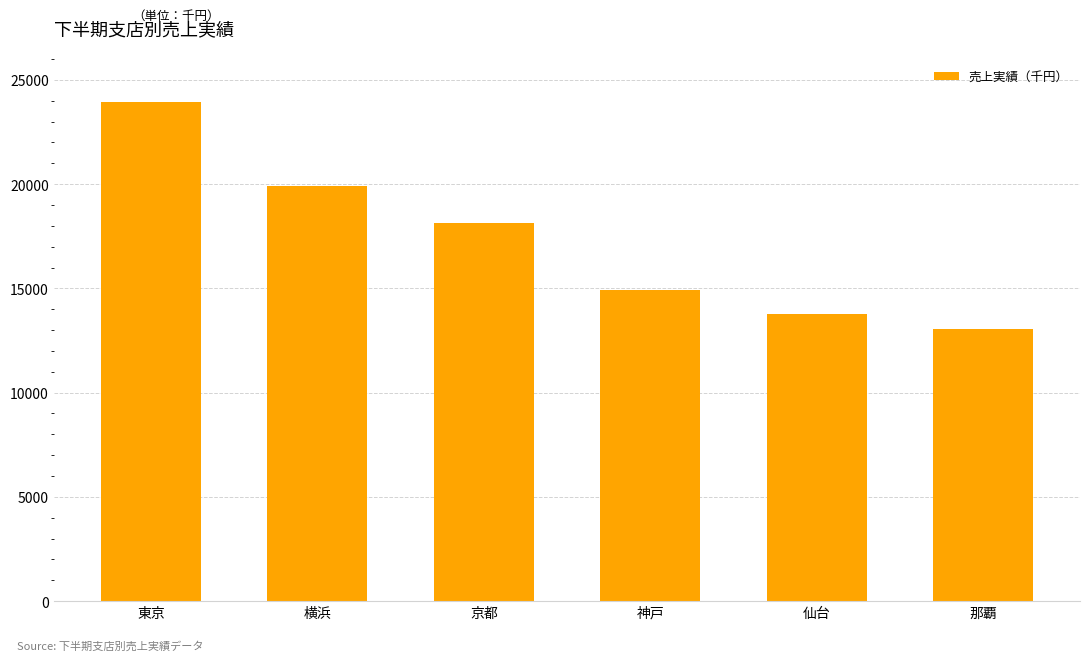

Reading right to left, what are all the values shown in this chart?

13040	13750	14930	18140	19920	23920